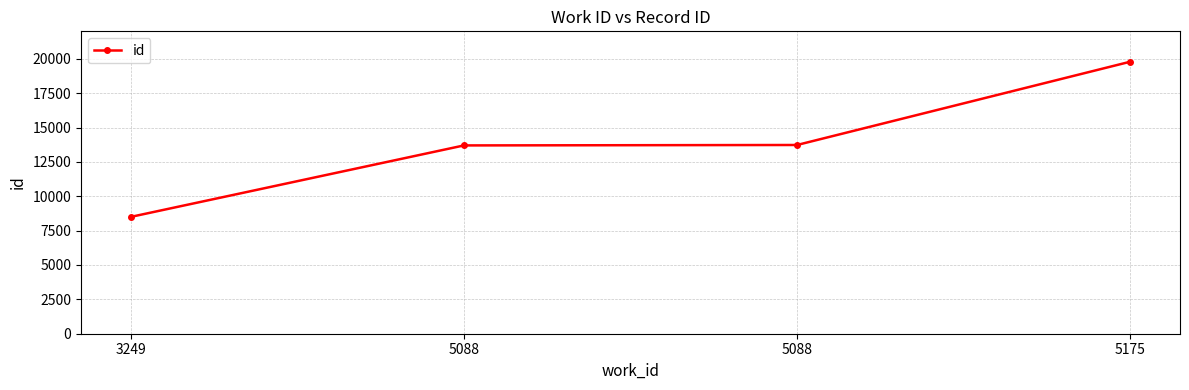

Rank the categories by value from lowest to highest.

3249, 5088, 5088, 5175